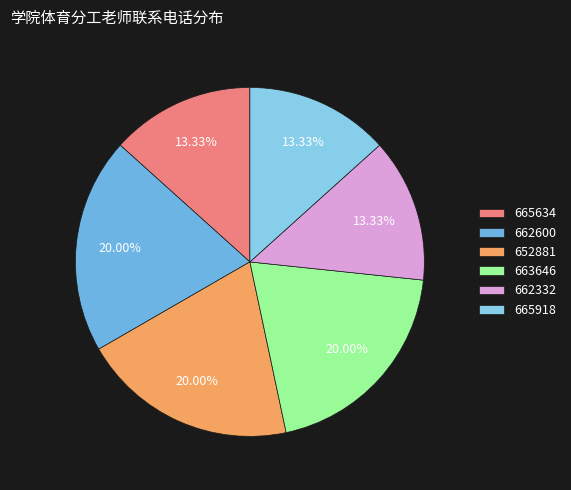

How many slices are in this pie chart?

6